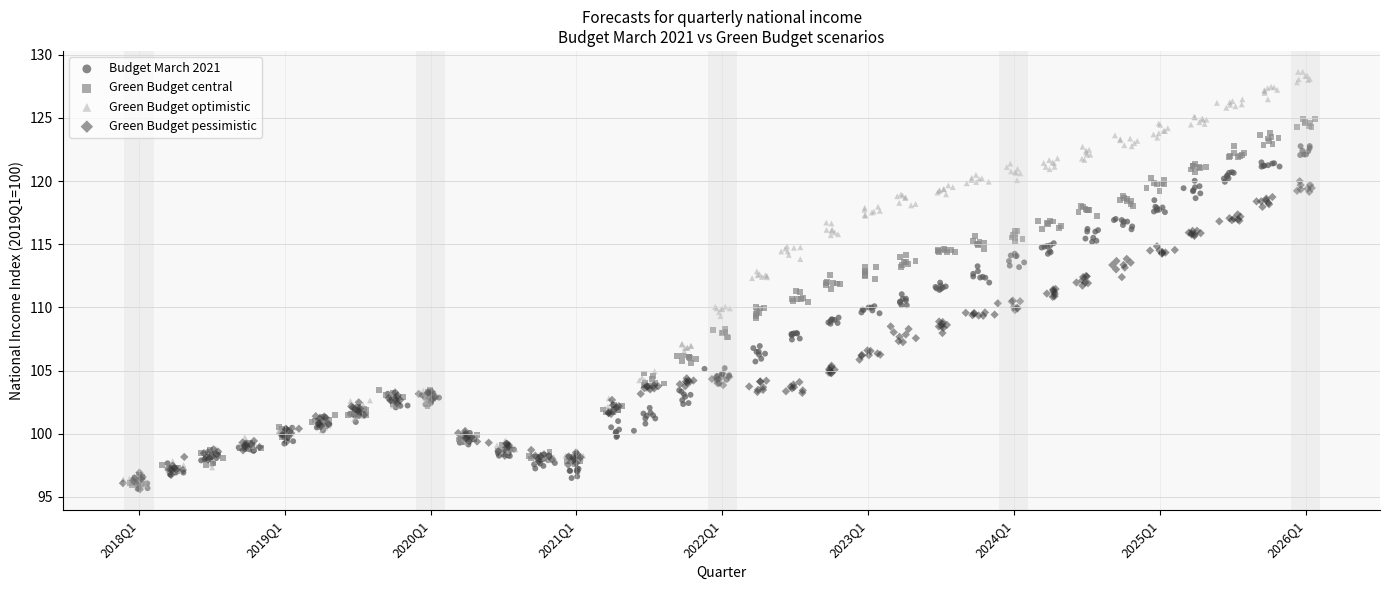

What are all the series names shown in the legend?

Budget March 2021, Green Budget central, Green Budget optimistic, Green Budget pessimistic